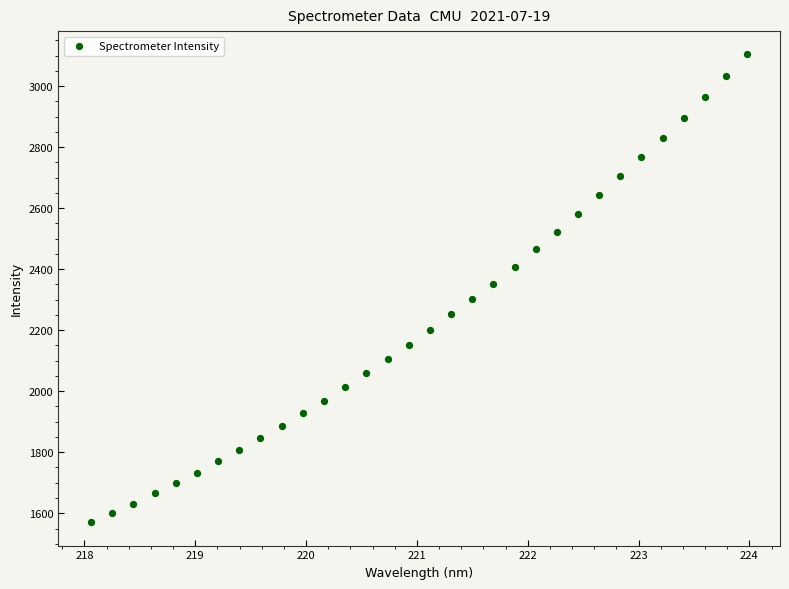

What is the range of Y values (max minus min)?

1532.7